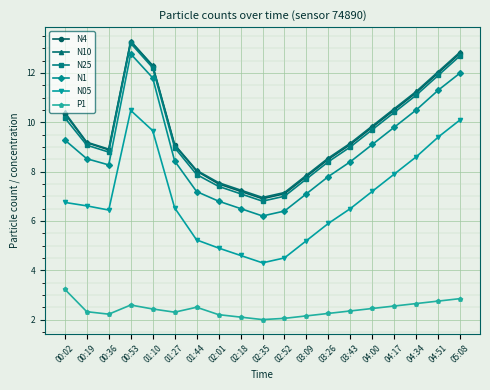

How many interior local valleys does the N25 series have?

2